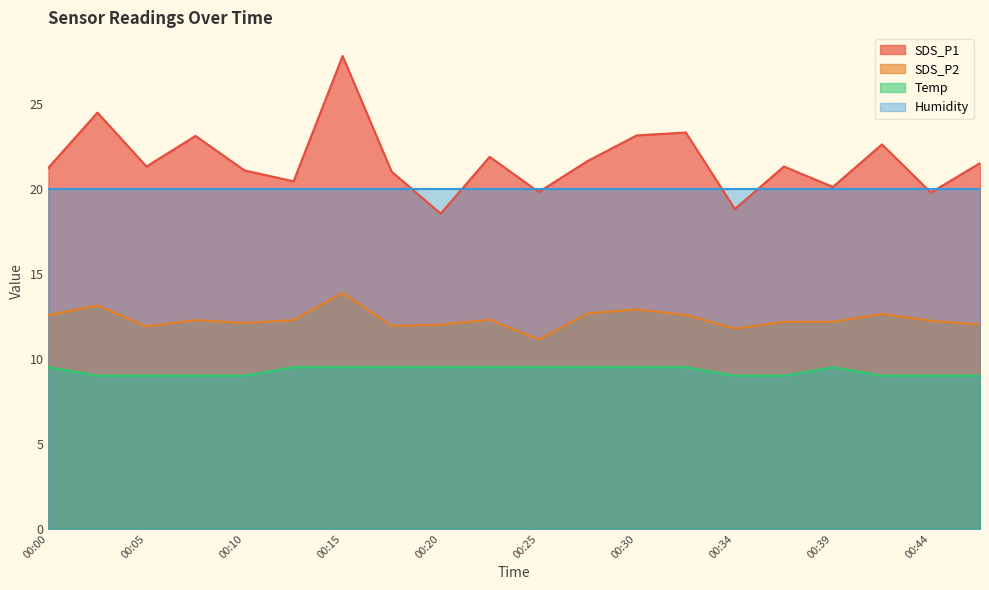

How many data points in SDS_P1 are above 21?

13